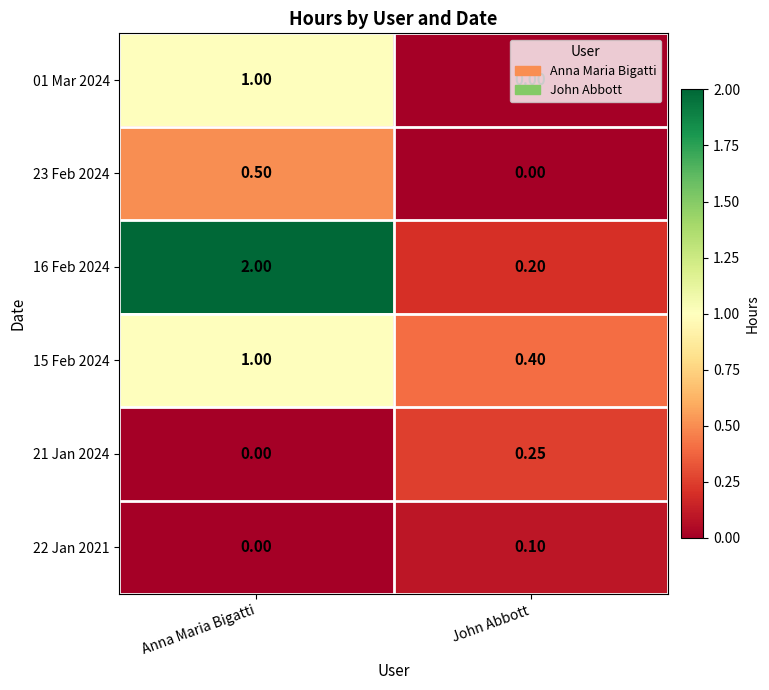

Rank the categories by 22 Jan 2021 value from lowest to highest.

Anna Maria Bigatti, John Abbott